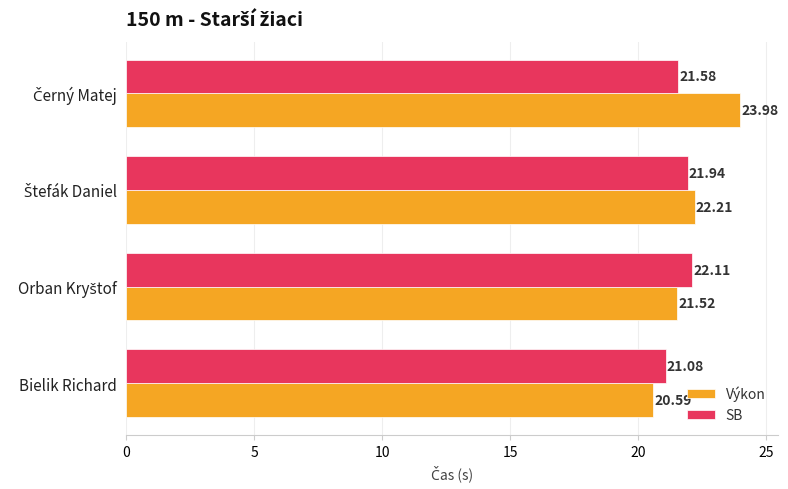

Count the Výkon values in the range 21 to 23.

2